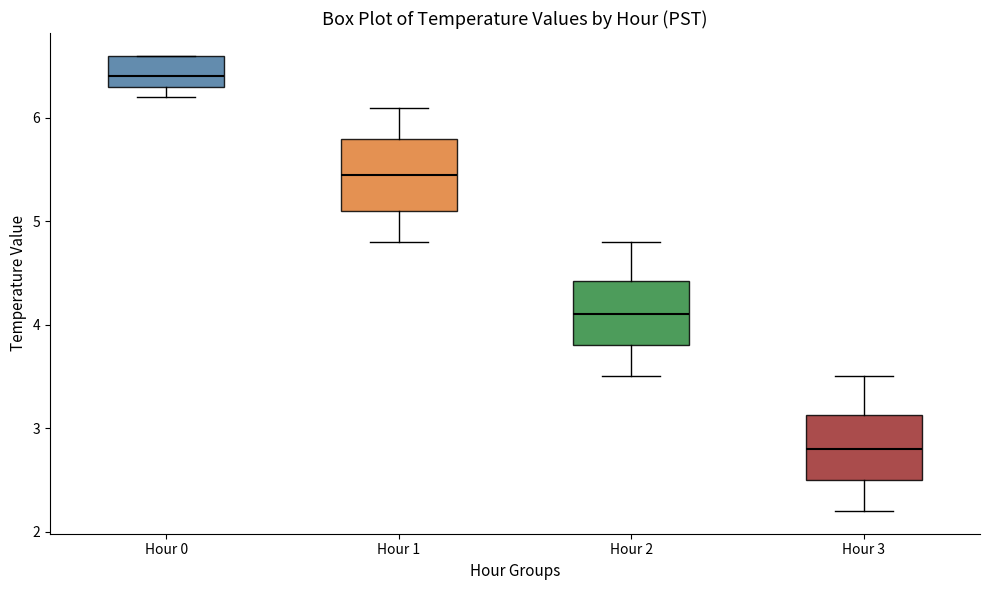

Reading left to right, transcribe this box plot: for each box, give where its median line is, the range the box spans, and where its two whiskers end, as read against the y-axis. The values are not printed on the chart, so give them approximately, as read against the axis.

Hour 0: median 6.4, box 6.3 to 6.6, whiskers 6.2 to 6.6
Hour 1: median 5.5, box 5.1 to 5.8, whiskers 4.8 to 6.1
Hour 2: median 4.1, box 3.8 to 4.4, whiskers 3.5 to 4.8
Hour 3: median 2.8, box 2.5 to 3.1, whiskers 2.2 to 3.5